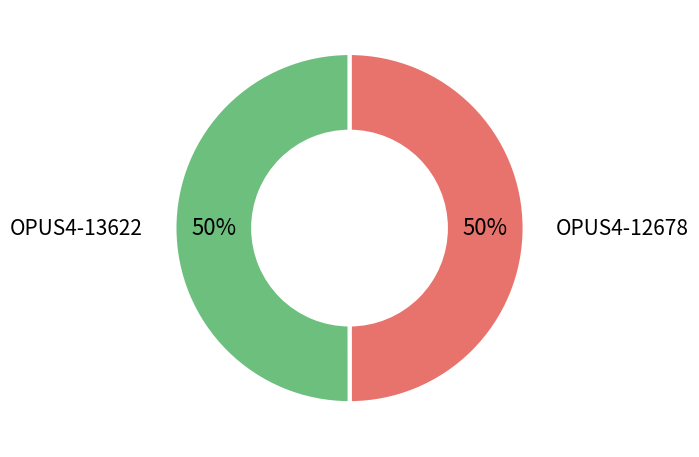

The OPUS4-13622 slice represents 59% of the pie. True or false?

False